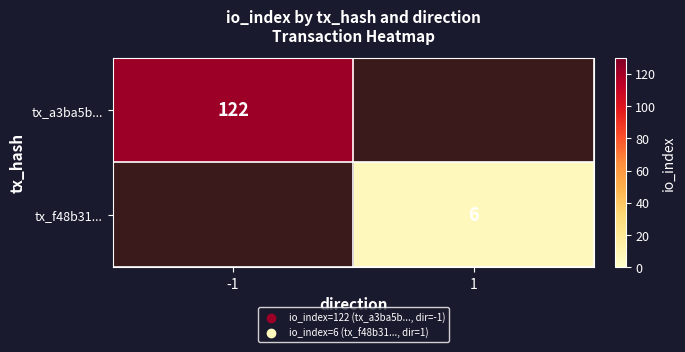

Is it true that tx_f48b31... equals 3 at 1?

False